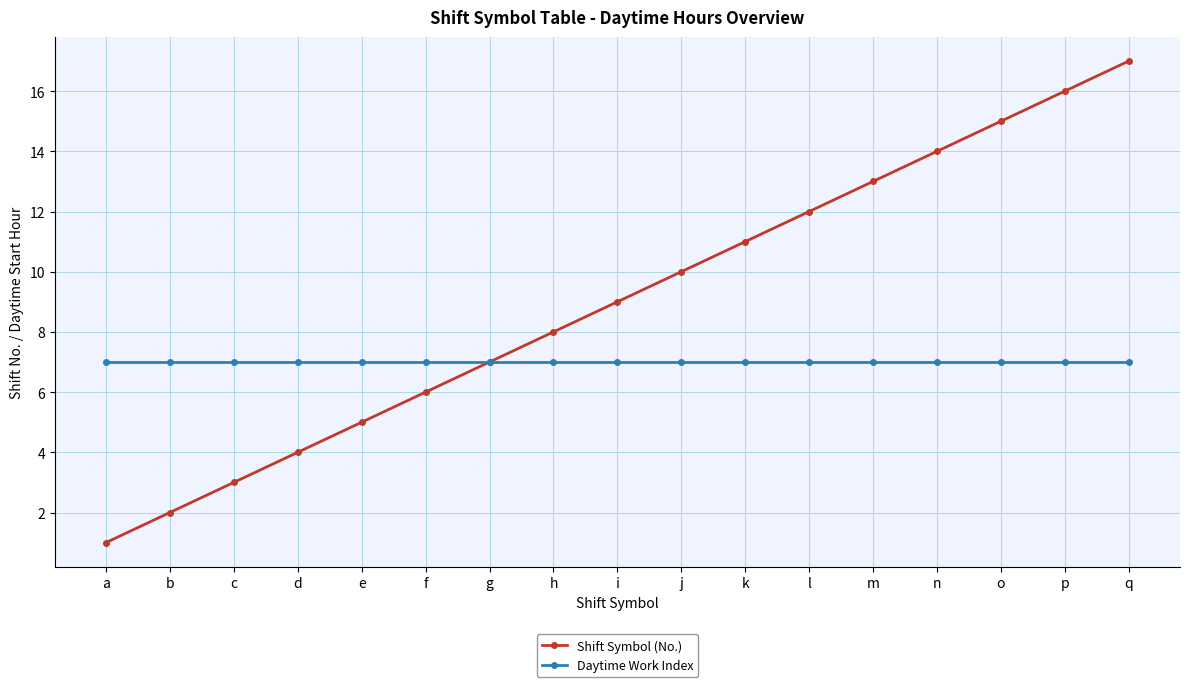

Reading left to right, extract all data points from this chart.

Shift Symbol (No.): 1	2	3	4	5	6	7	8	9	10	11	12	13	14	15	16	17
Daytime Work Index: 7	7	7	7	7	7	7	7	7	7	7	7	7	7	7	7	7